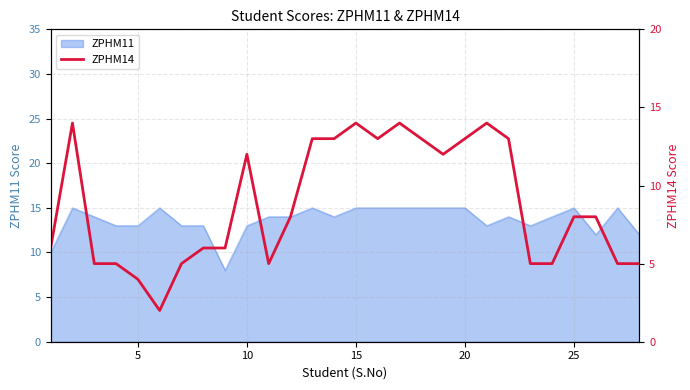

Is it true that ZPHM11 equals 7 at 15?

False